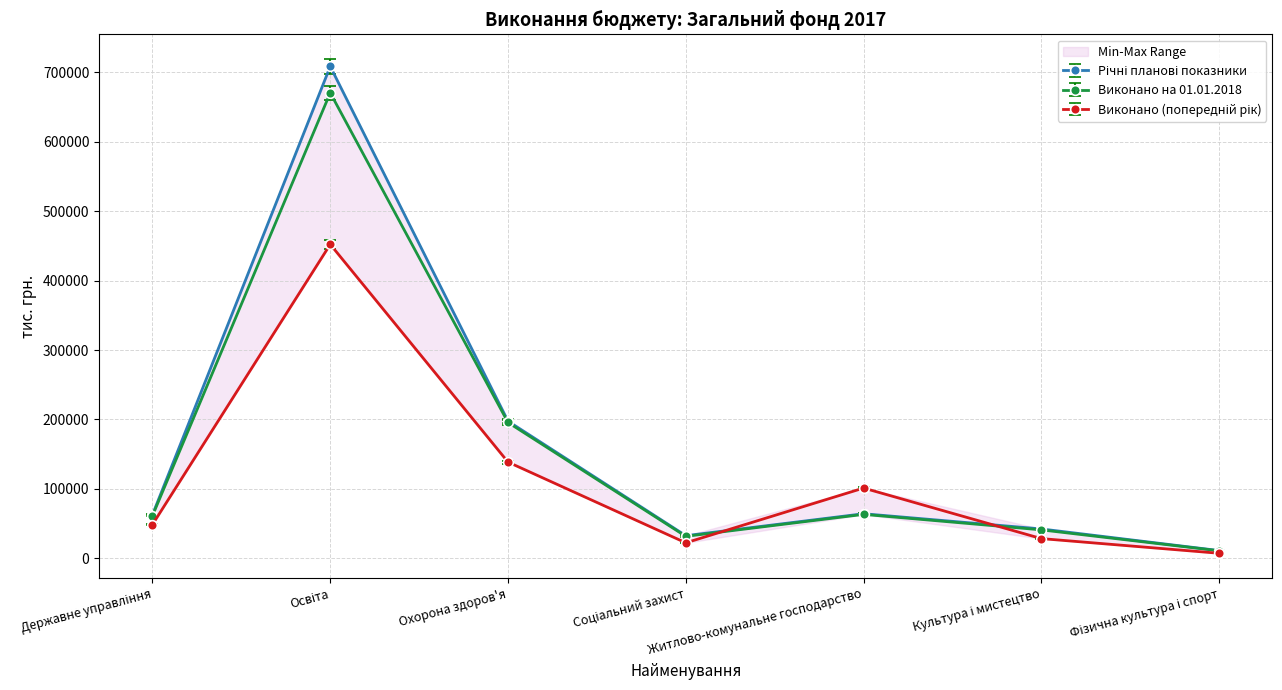

Reading left to right, extract all data points from this chart.

Річні планові показники: 62847.4	708261.1	197579.2	32711.8	64296.0	42392.9	11255.8
Виконано на 01.01.2018: 61460.0	670290.7	195665.0	31750.1	63393.6	41075.2	10954.7
Виконано (попередній рік): 48743.3	452118.3	138654.3	22433.4	101273.9	28517.3	7381.5